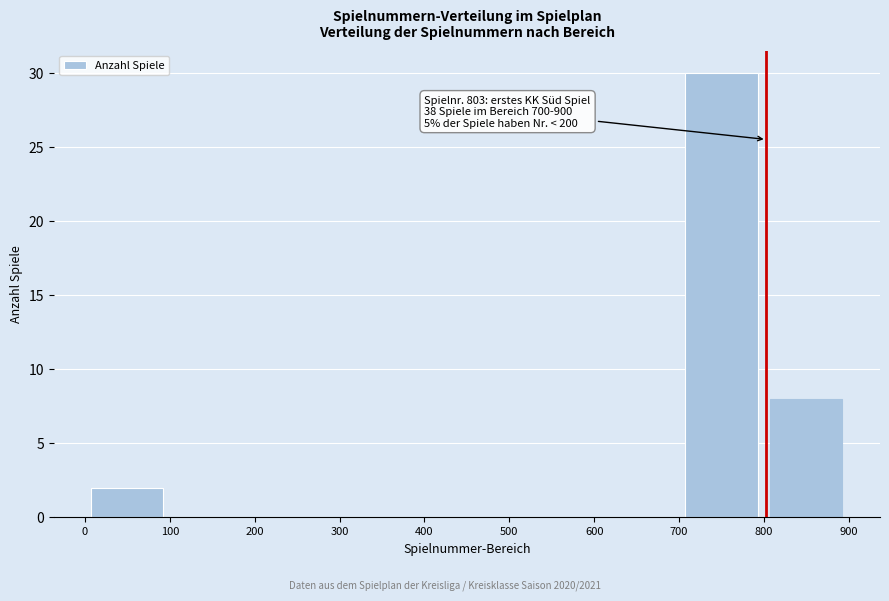

Which range on the x-axis has the tallest bar?

700 to 800